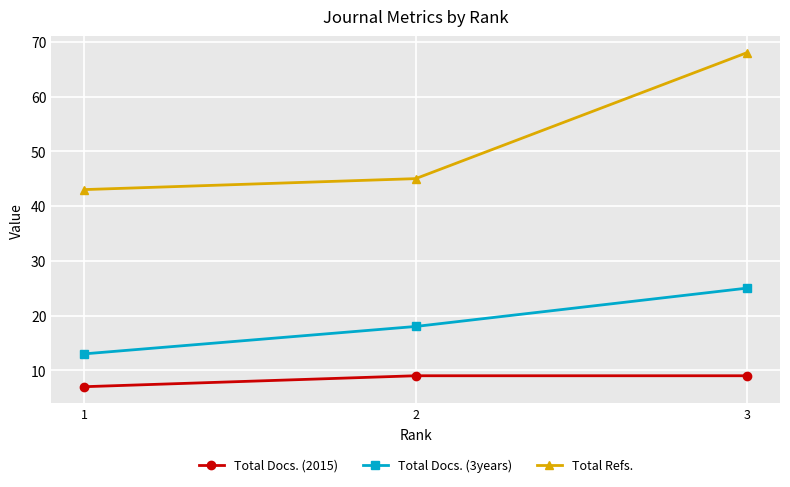

The value of Total Refs. at 3 is 68. True or false?

True